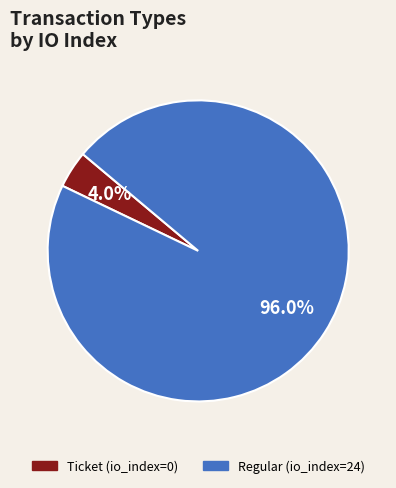

Combined, do Regular and Ticket account for over 50%?

Yes